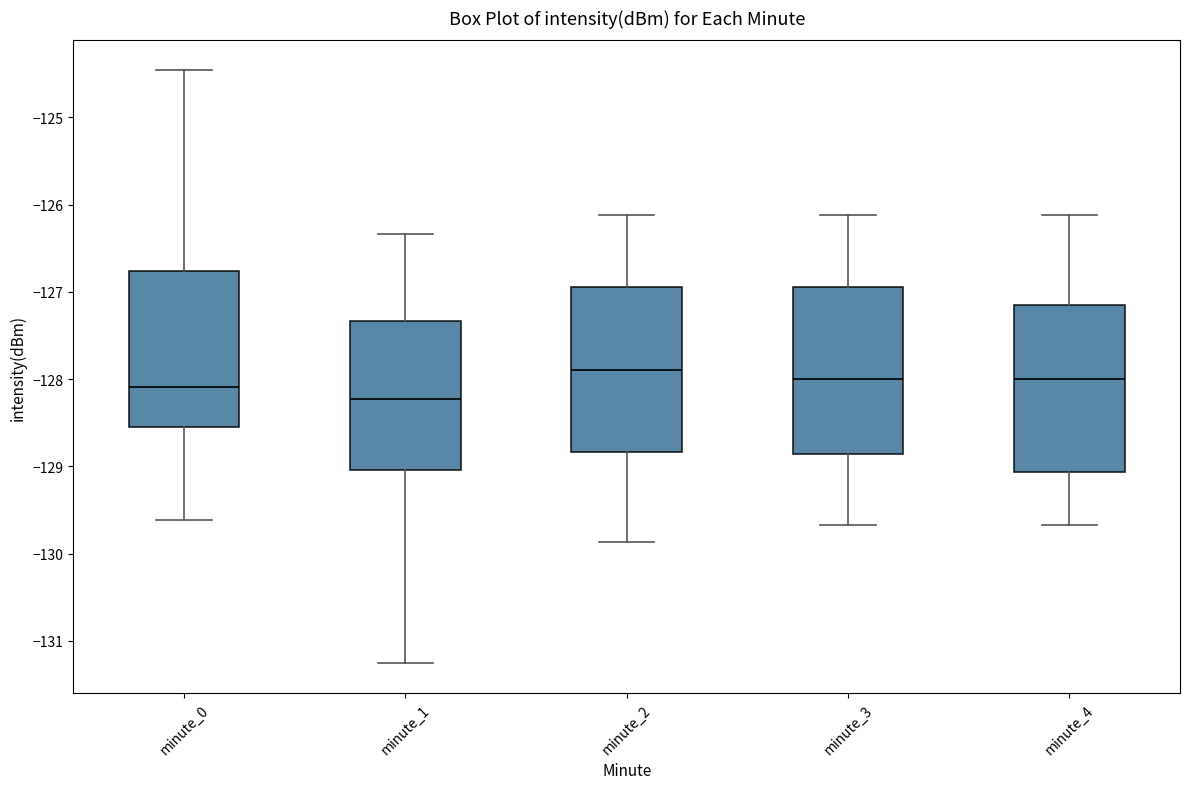

Where is the upper edge of the box for minute_0 on the y-axis? The values are not printed on the chart, so give them approximately, as read against the axis.

-126.8